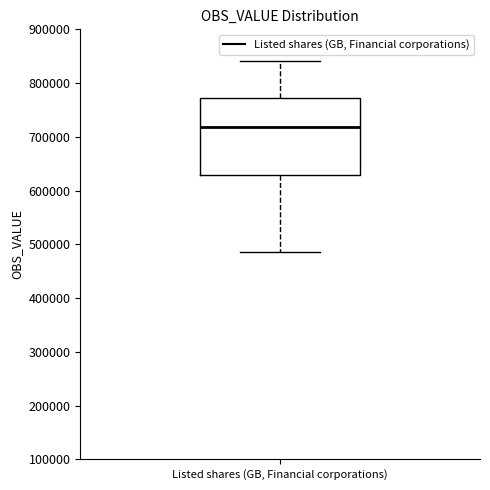

Read this box plot against the y-axis: the position of the median line, the range covered by the box, and the ends of both whiskers. The values are not printed on the chart, so give them approximately, as read against the axis.

median 720000, box 630000 to 770000, whiskers 490000 to 840000